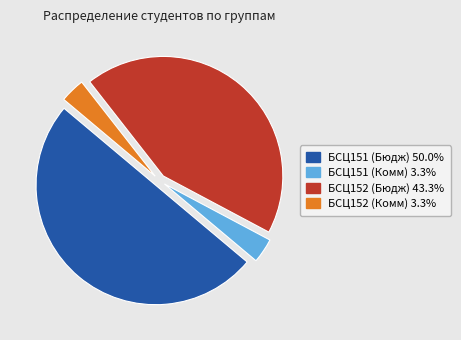

Is there any slice that represents more than half of the pie?

No